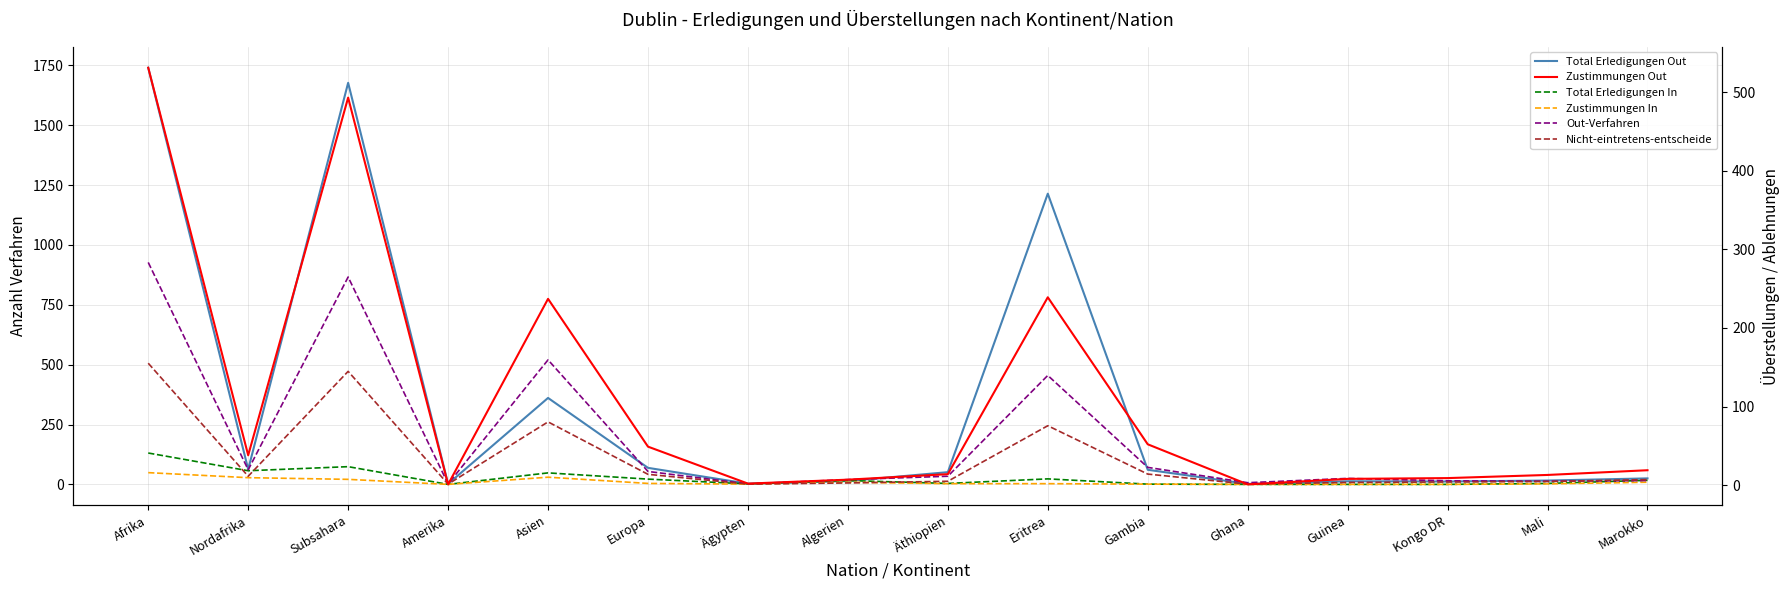

The Nicht-eintretens-entscheide series shows 34 at Nordafrika. True or false?

True